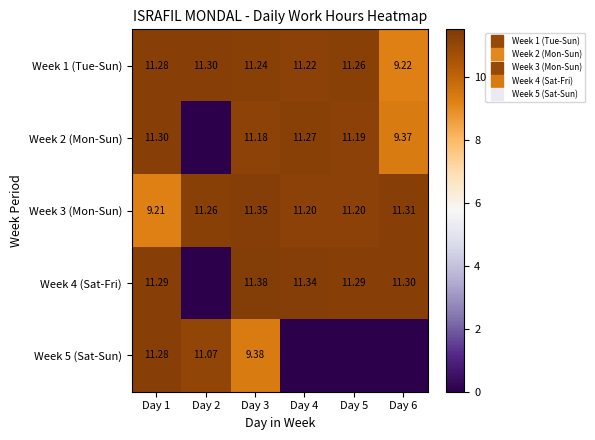

Between Day 4 and Day 6, which series saw the biggest shift?

Week 1 (Tue-Sun)